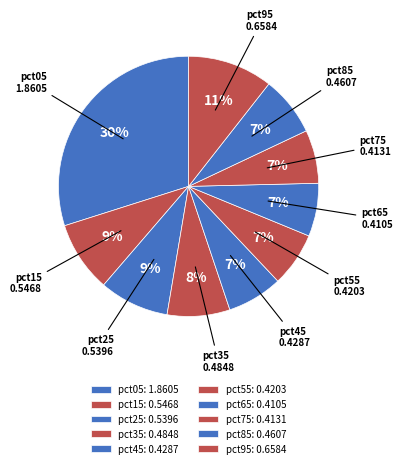

To the nearest percent, what is the average slice percentage?

10%